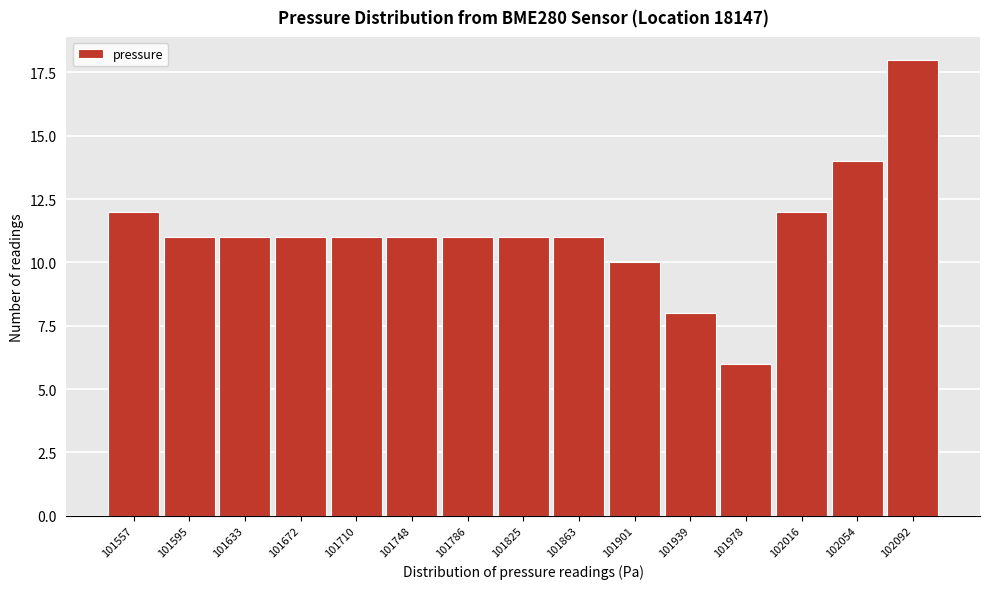

Reading left to right, extract all data points from this chart.

101557=12	101595=11	101633=11	101672=11	101710=11	101748=11	101786=11	101825=11	101863=11	101901=10	101939=8	101978=6	102016=12	102054=14	102092=18